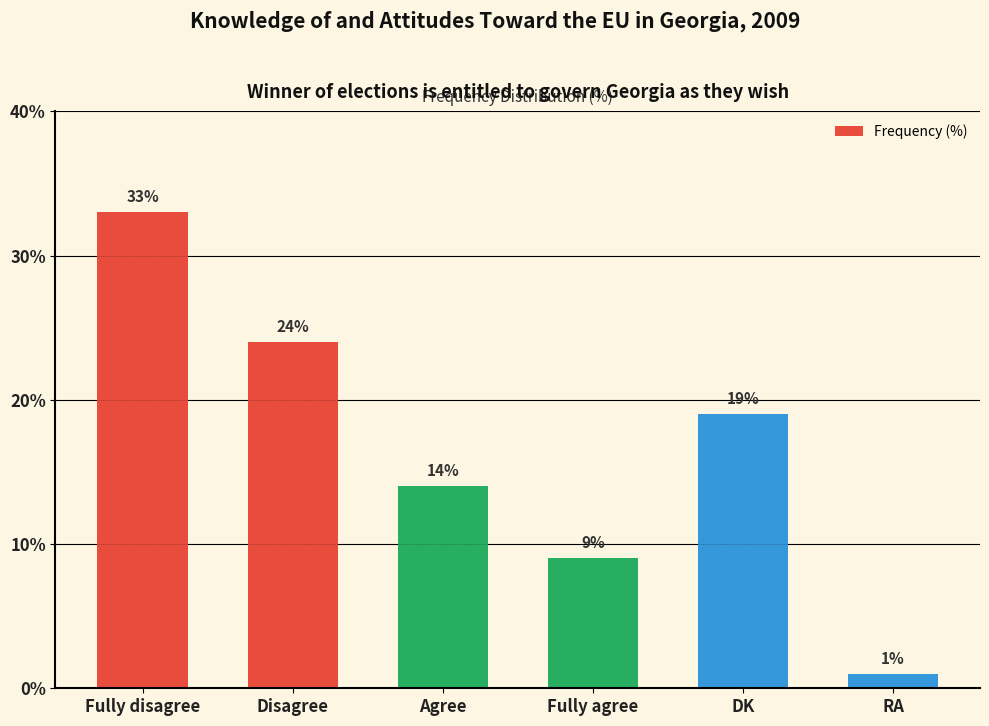

How many values are below 19?

3